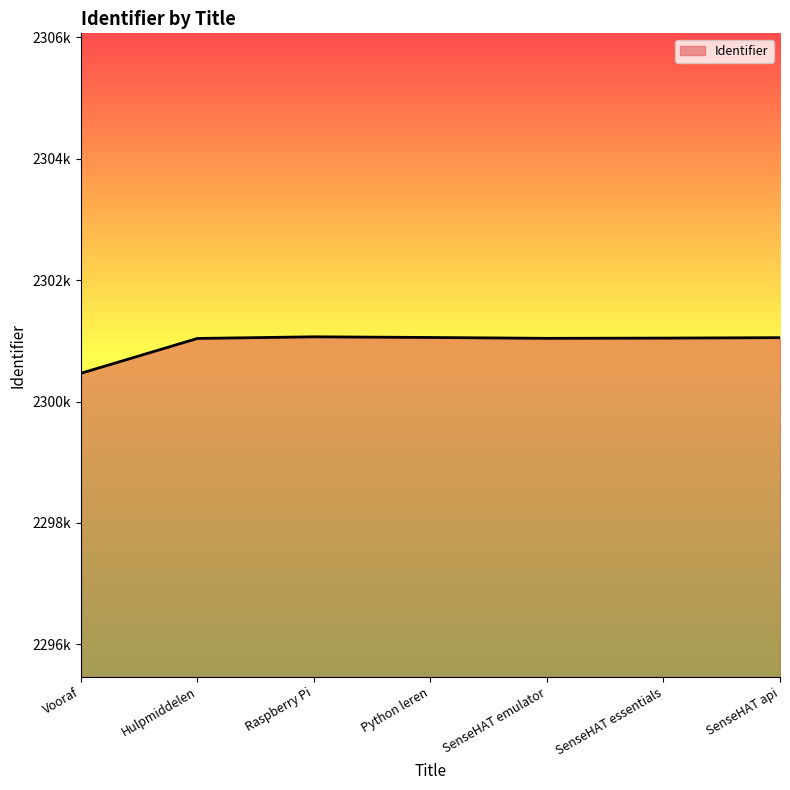

What is the sum of all values?

16106763